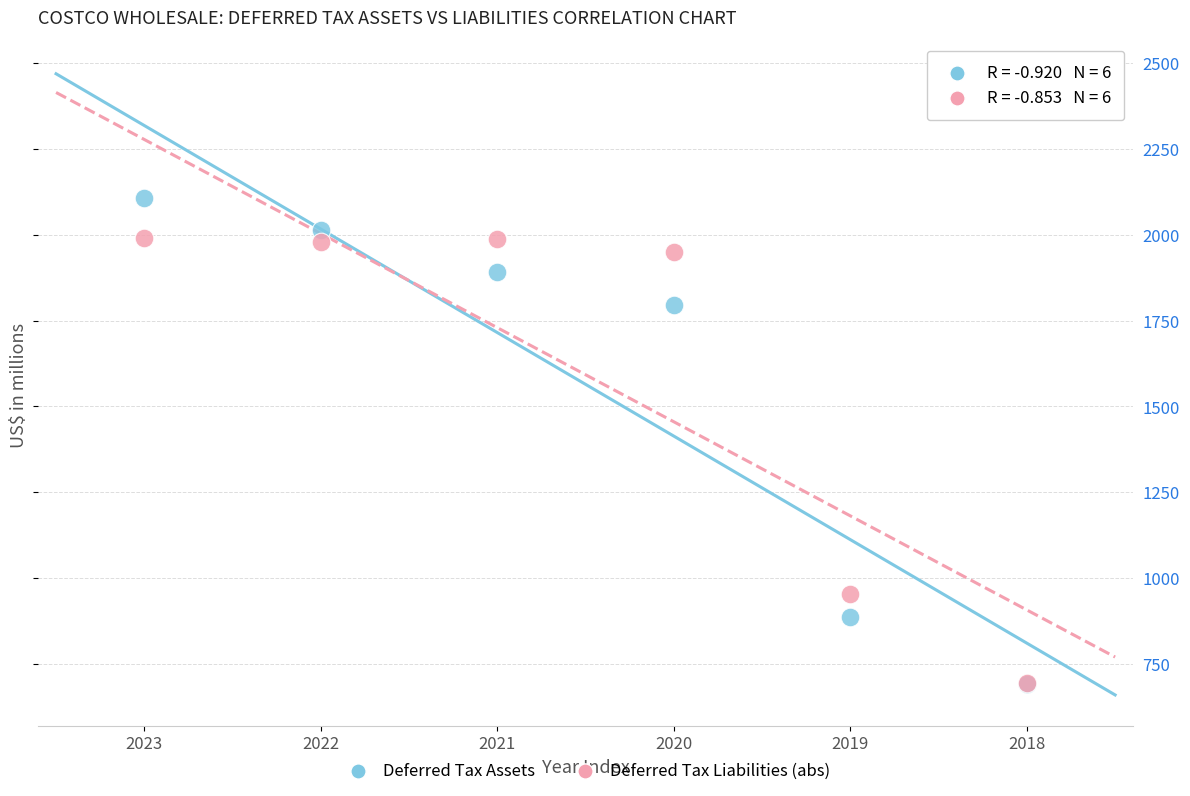

In the Deferred Tax Assets series, what Y value is closest to 1399?

1796